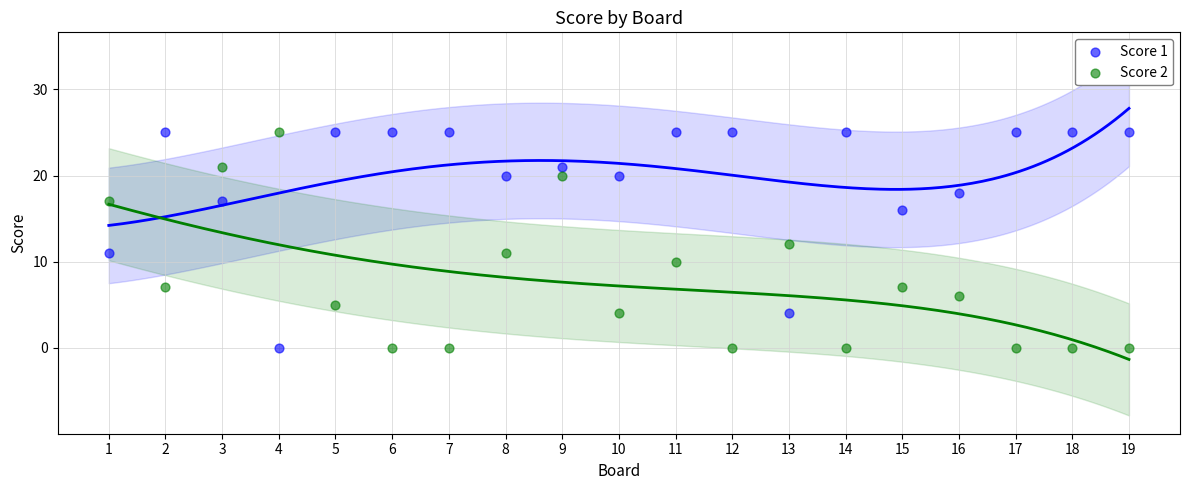

Across all data points, what is the range of Y values (max minus min)?

25